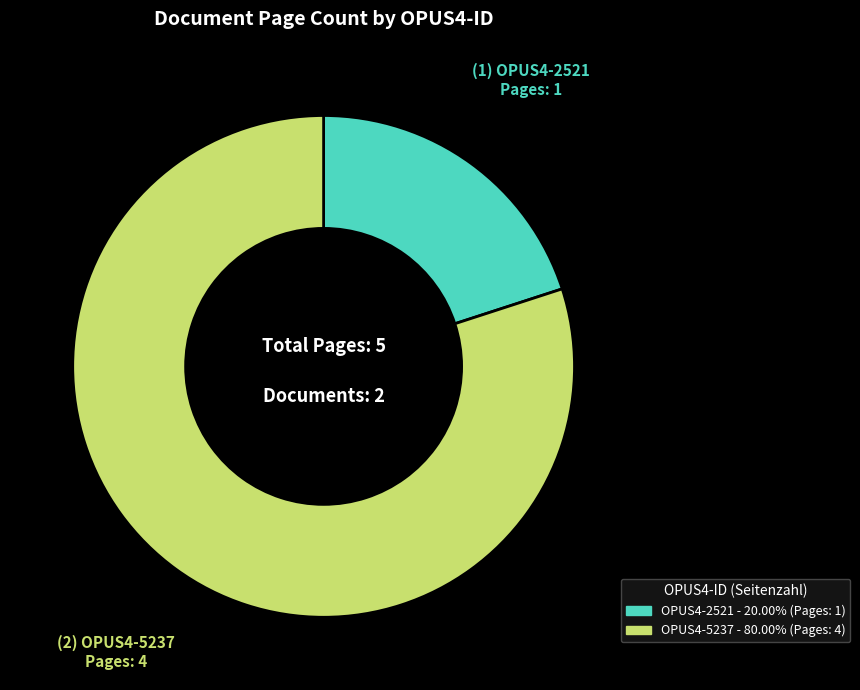

What is the ratio of the value at OPUS4-5237 to the value at OPUS4-2521?

4.0